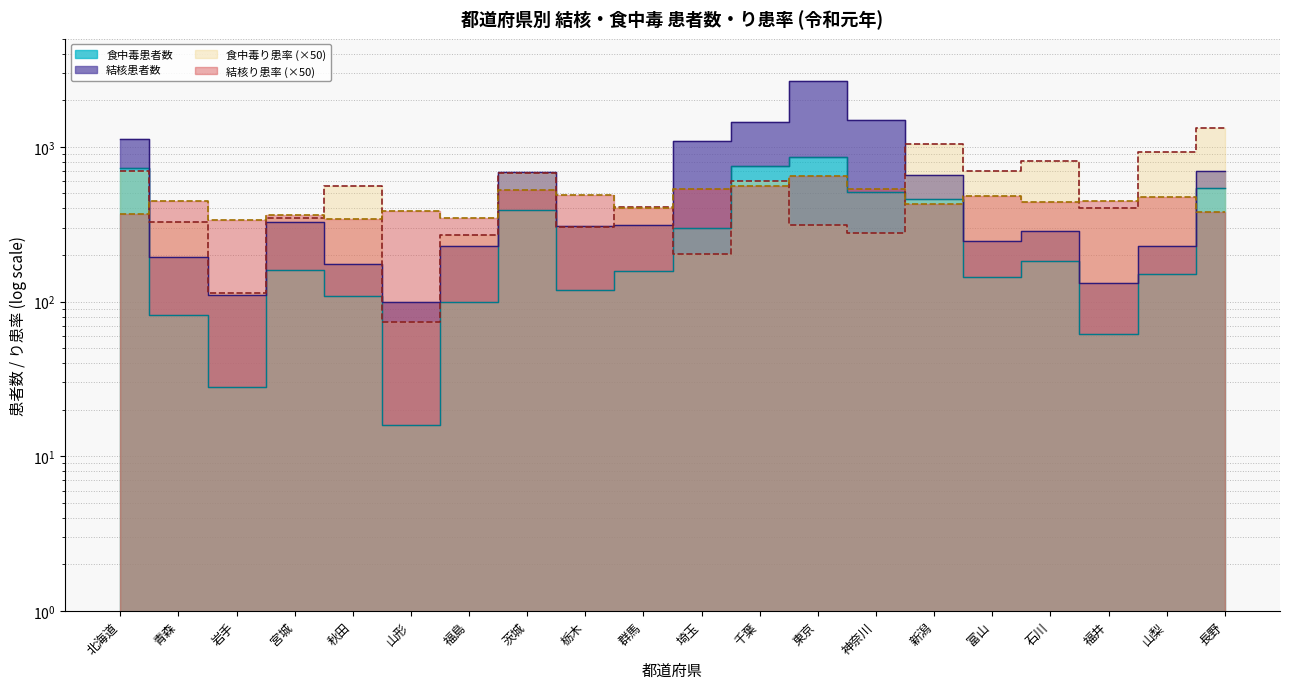

Which has a higher value, 青森 or 新潟?

新潟